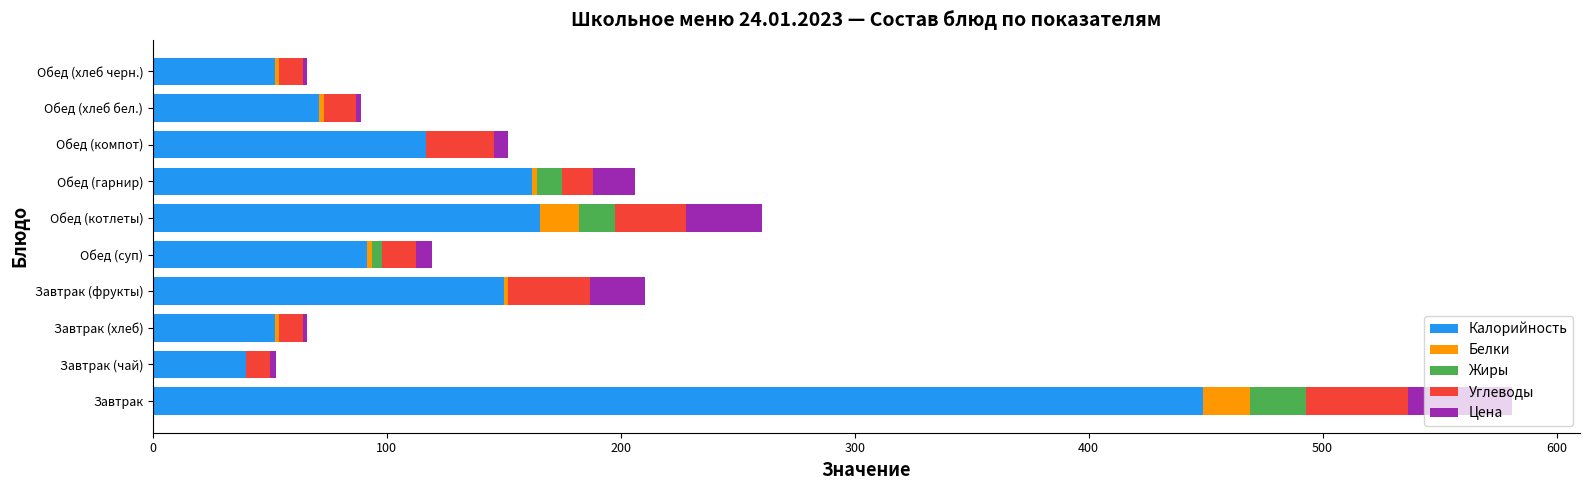

How many values in the Калорийность series exceed 116?

5